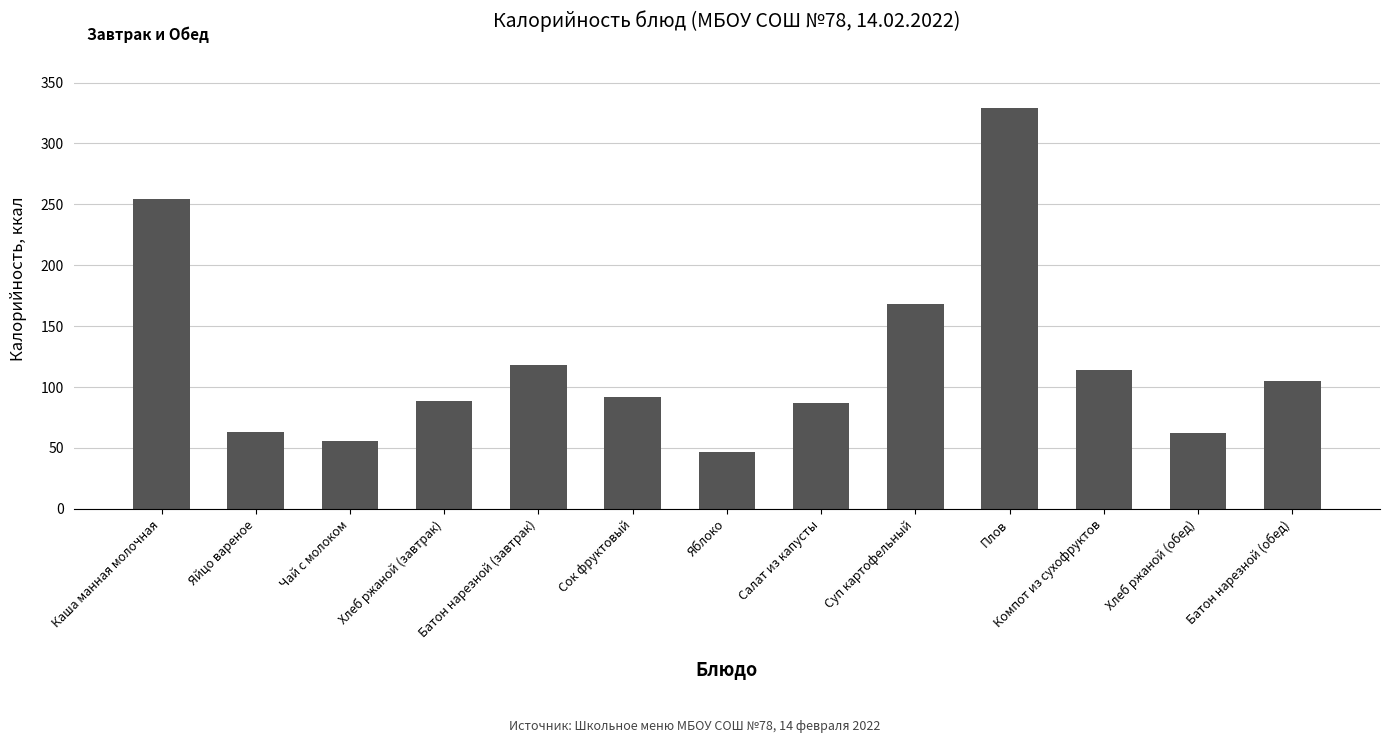

At which label is the value closest to 188?

Суп картофельный